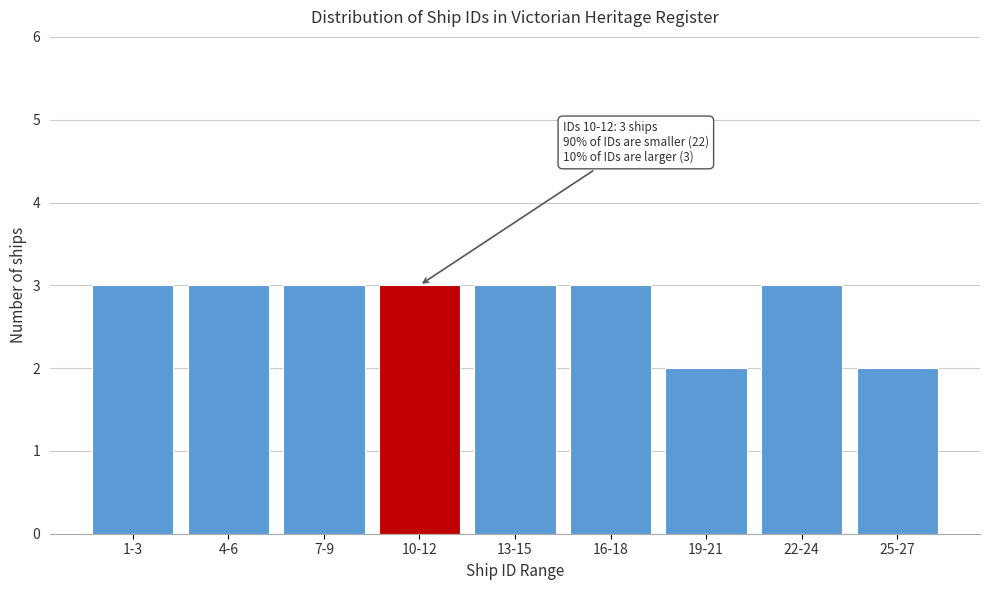

Reading right to left, list all the values displayed in this chart.

2	3	2	3	3	3	3	3	3